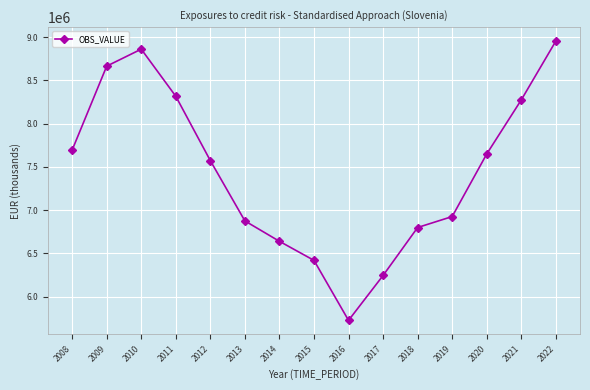

What is the sum of the values at 2021 and 2020?

15923450